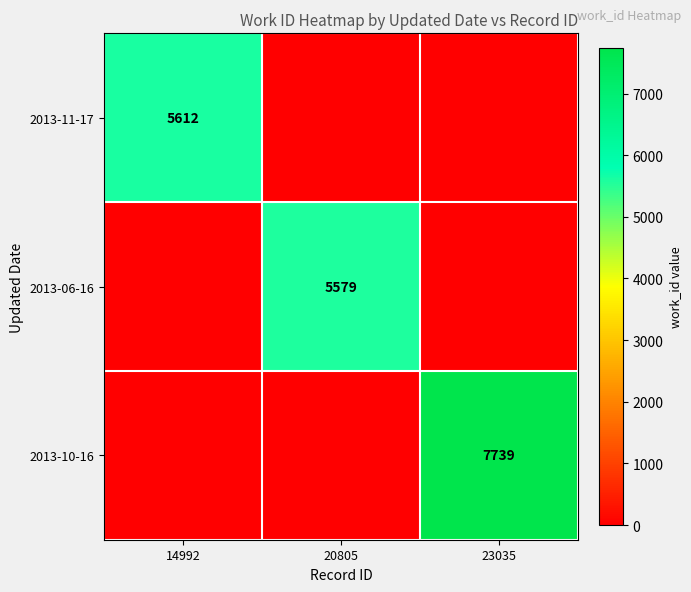

True or false: 2013-10-16 has a value of 10894 at 23035.

False